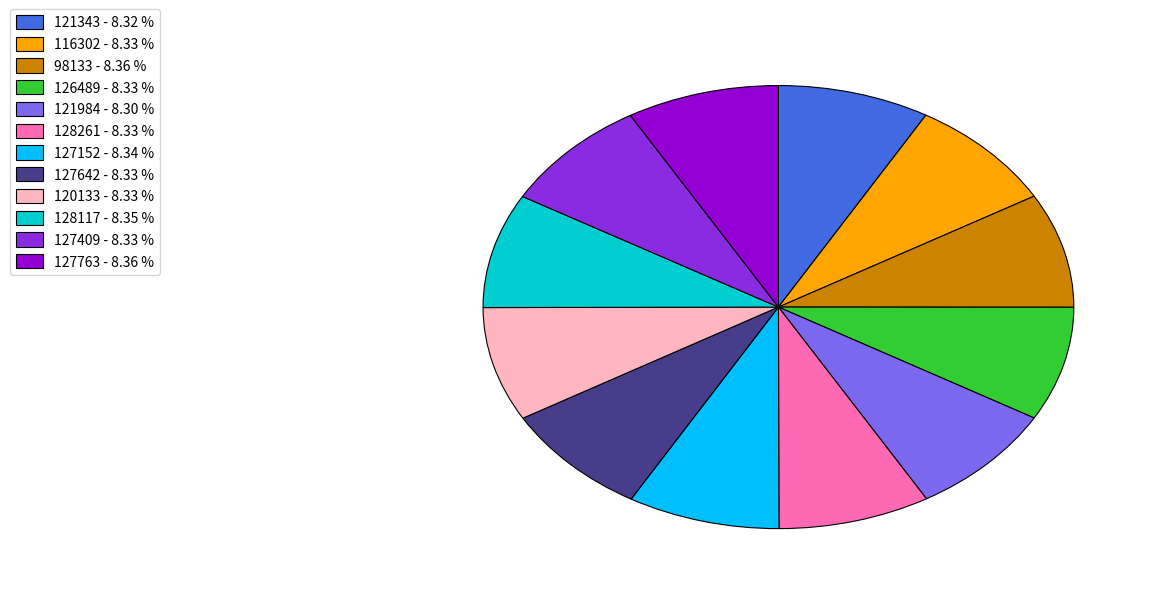

How many slices are in this pie chart?

12